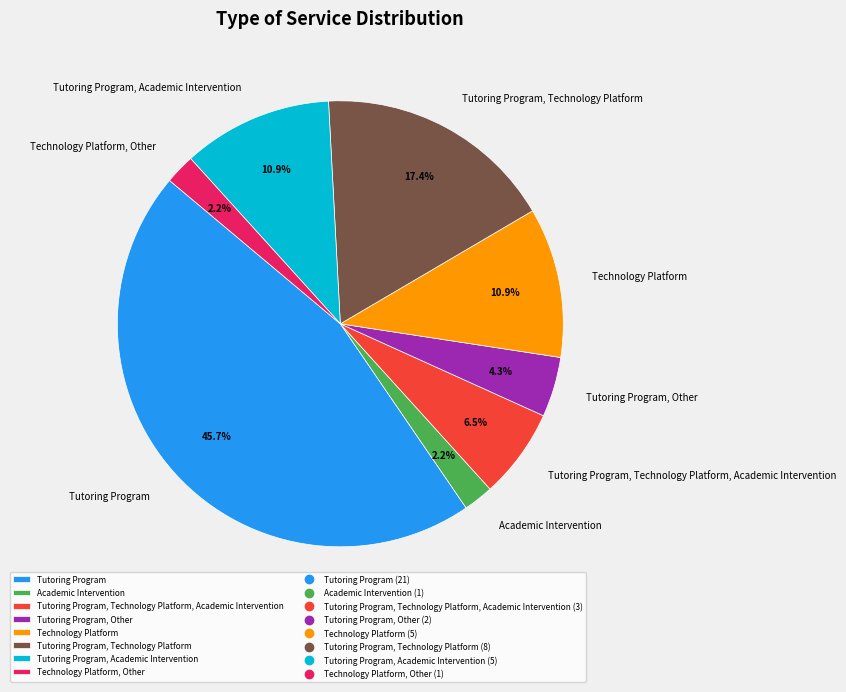

Which has a higher value, Tutoring Program or Tutoring Program, Technology Platform?

Tutoring Program